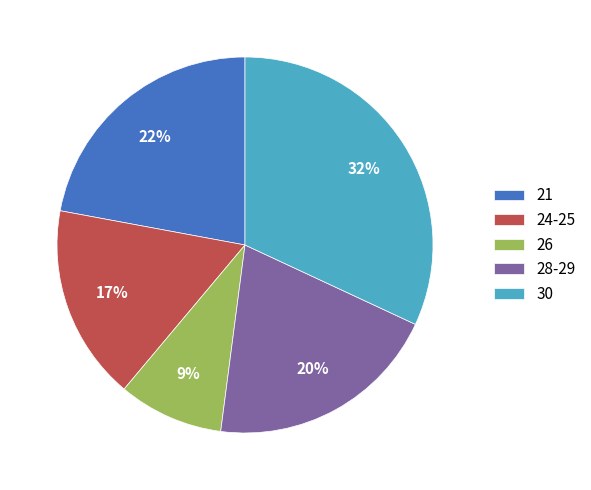

Do 24-25 and 28-29 together represent more than half of the pie?

No